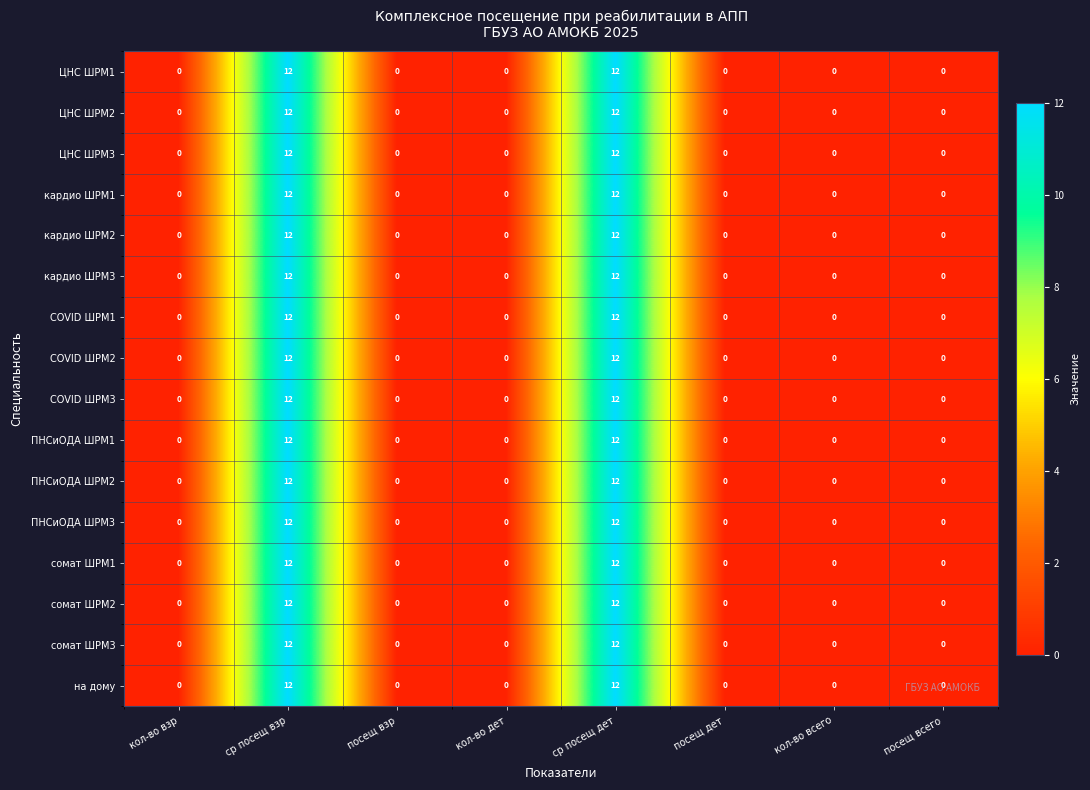

What is the sum of the кардио ШРМ3 values at ср посещ взр and кол-во взр?

12